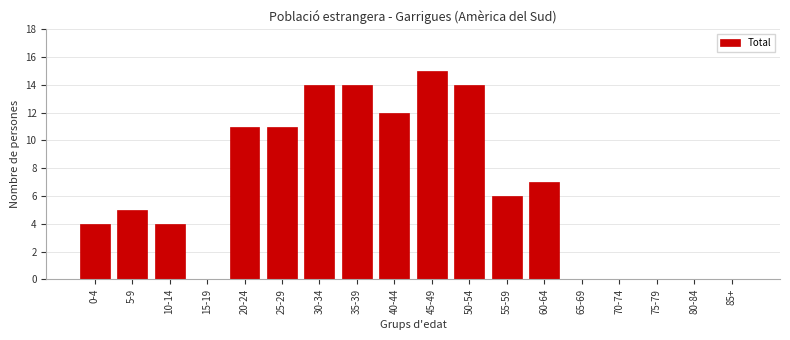

Reading right to left, list all the values displayed in this chart.

85+=0	80-84=0	75-79=0	70-74=0	65-69=0	60-64=7	55-59=6	50-54=14	45-49=15	40-44=12	35-39=14	30-34=14	25-29=11	20-24=11	15-19=0	10-14=4	5-9=5	0-4=4